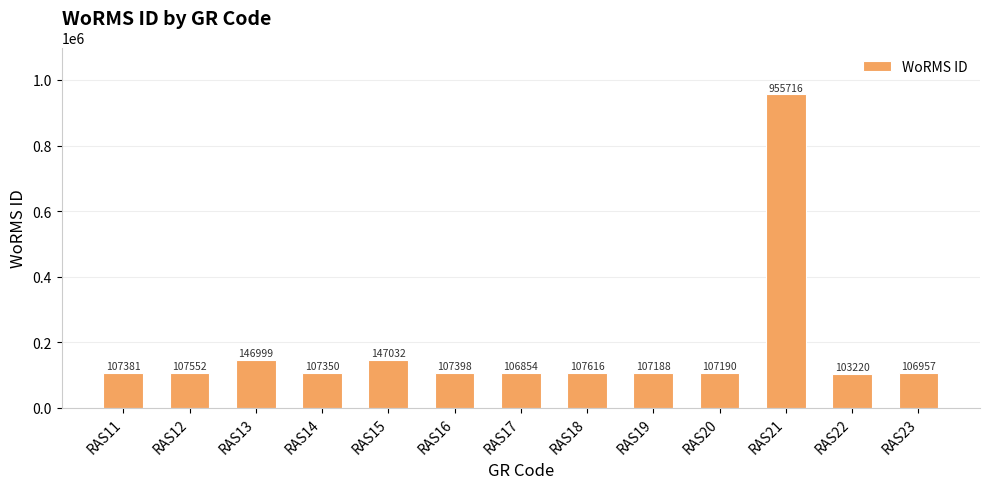

What is the value of the 4th bar from the left?

107350